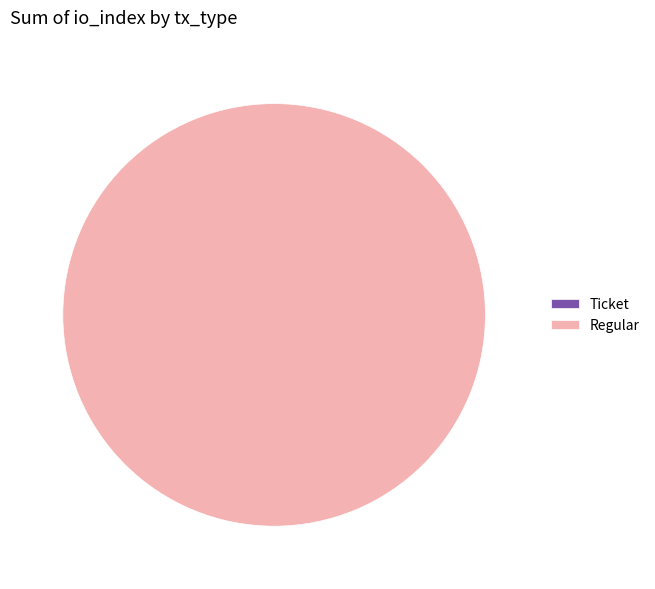

What is the smallest slice in the pie chart?

Ticket